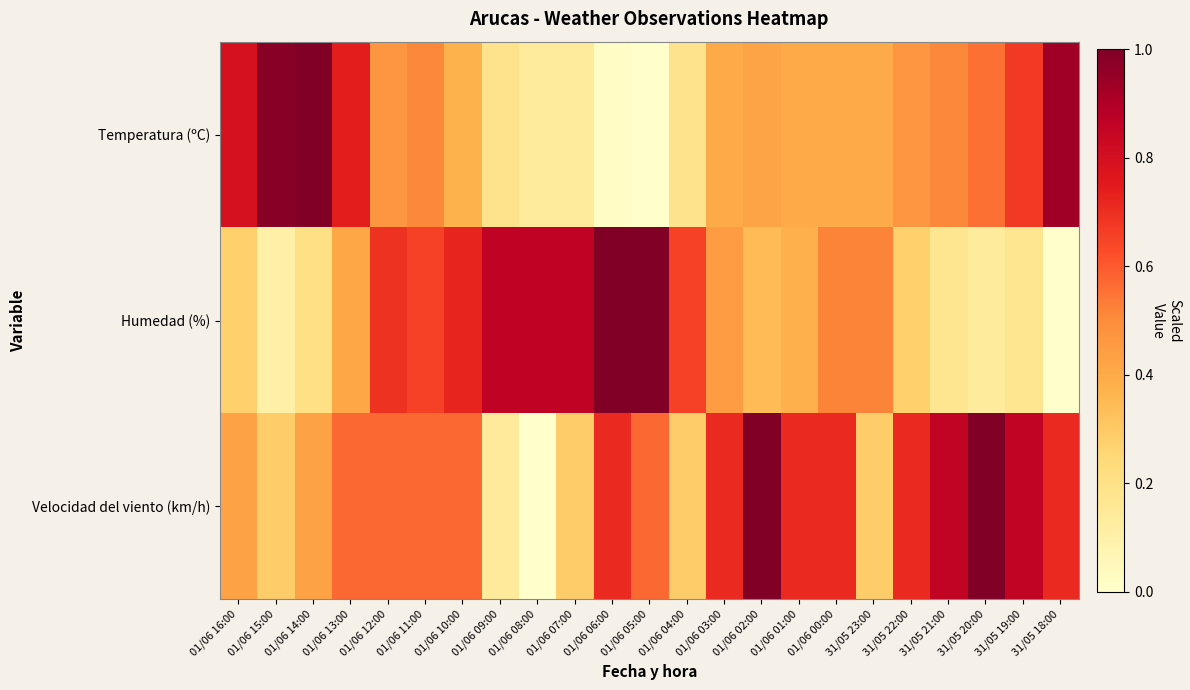

Rank the series at 01/06 14:00 from highest to lowest value.

Temperatura (ºC), Velocidad del viento (km/h), Humedad (%)